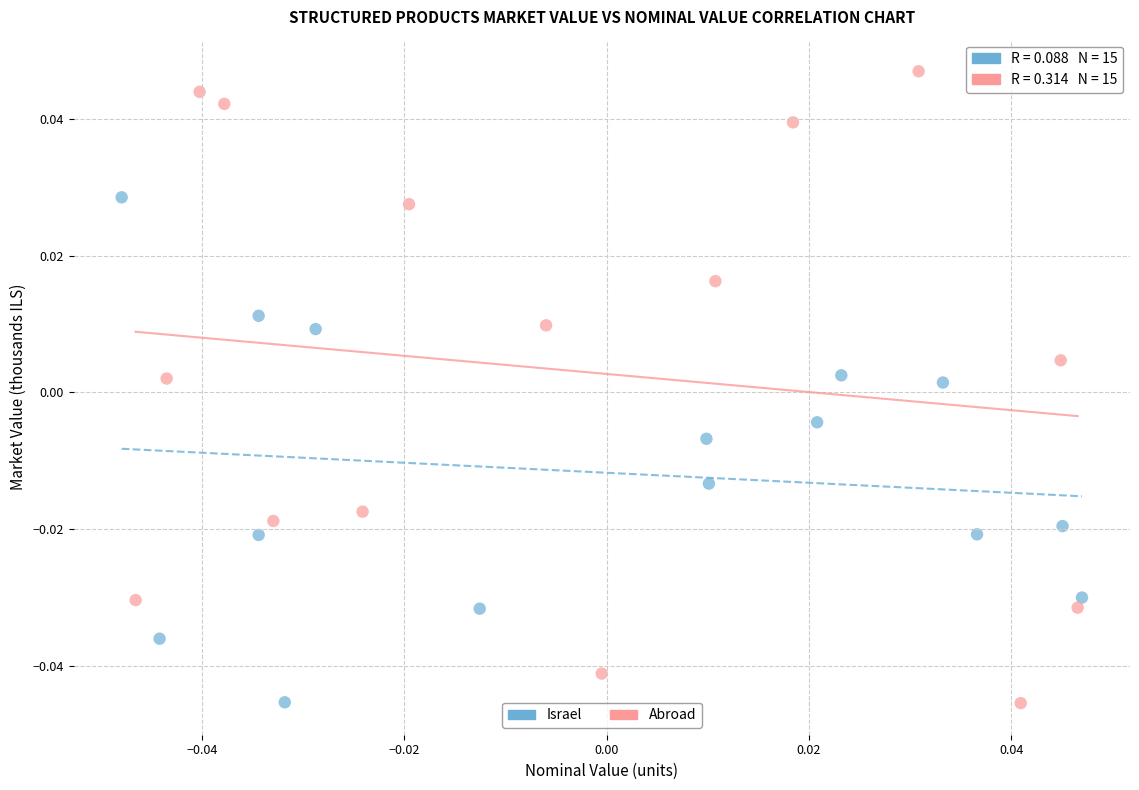

Which series contains the highest Y value?

Abroad